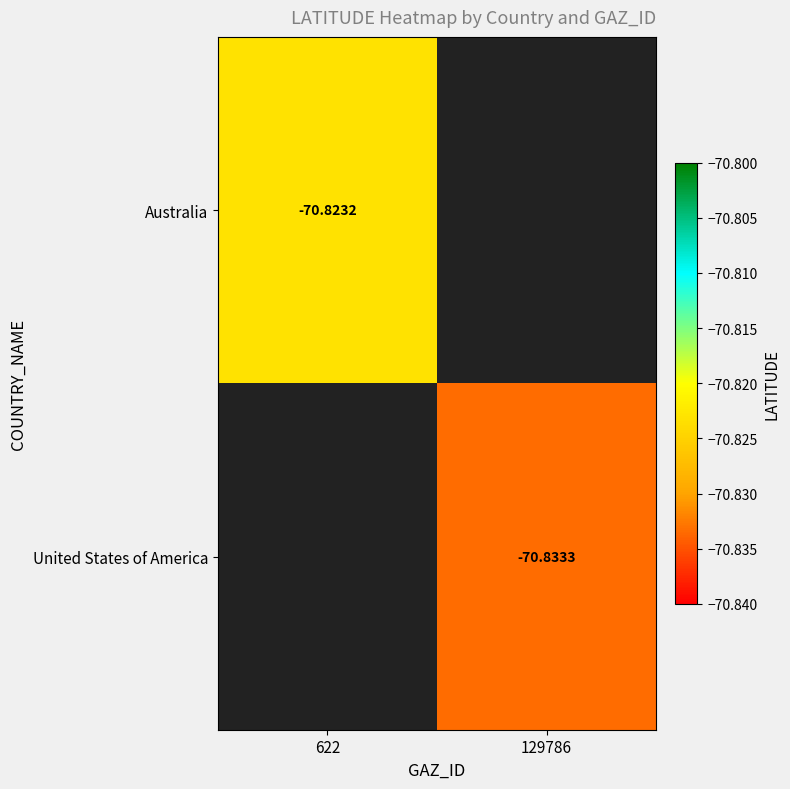

Which series has the widest spread of values?

Australia